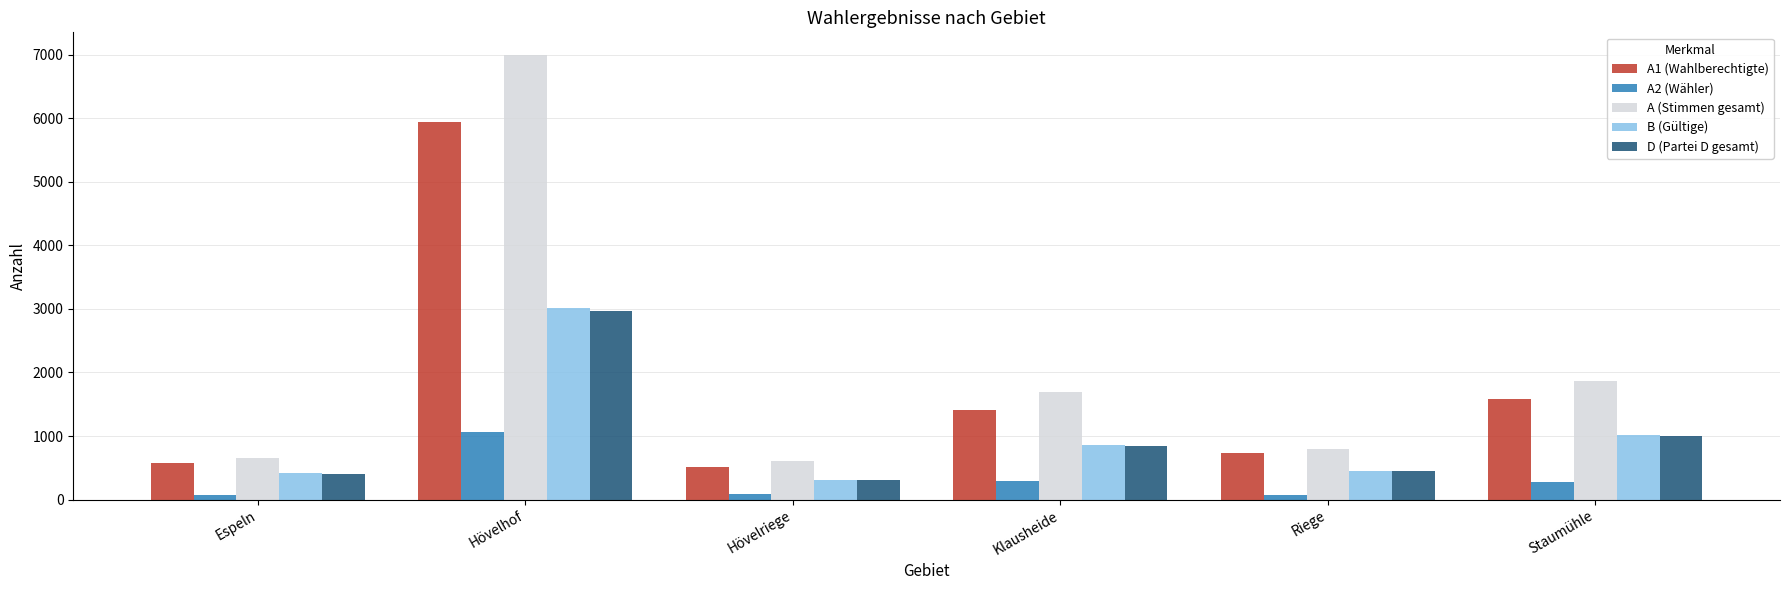

What are all the series names shown in the legend?

A1 (Wahlberechtigte), A2 (Wähler), A (Stimmen gesamt), B (Gültige), D (Partei D gesamt)